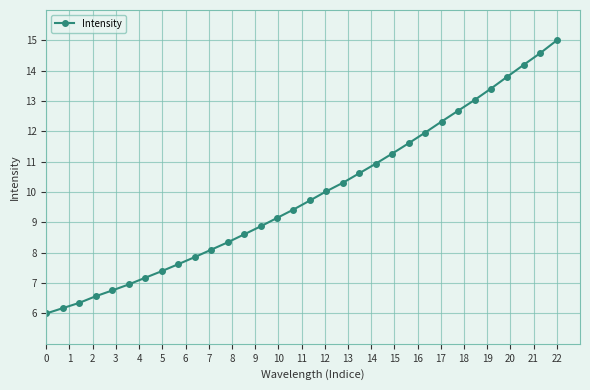

Reading right to left, what are all the values shown in this chart?

15.0	14.6	14.2	13.8	13.4	13.0	12.7	12.3	12.0	11.6	11.3	10.9	10.6	10.3	10.0	9.7	9.4	9.1	8.9	8.6	8.3	8.1	7.9	7.6	7.4	7.2	7.0	6.8	6.6	6.3	6.2	6.0